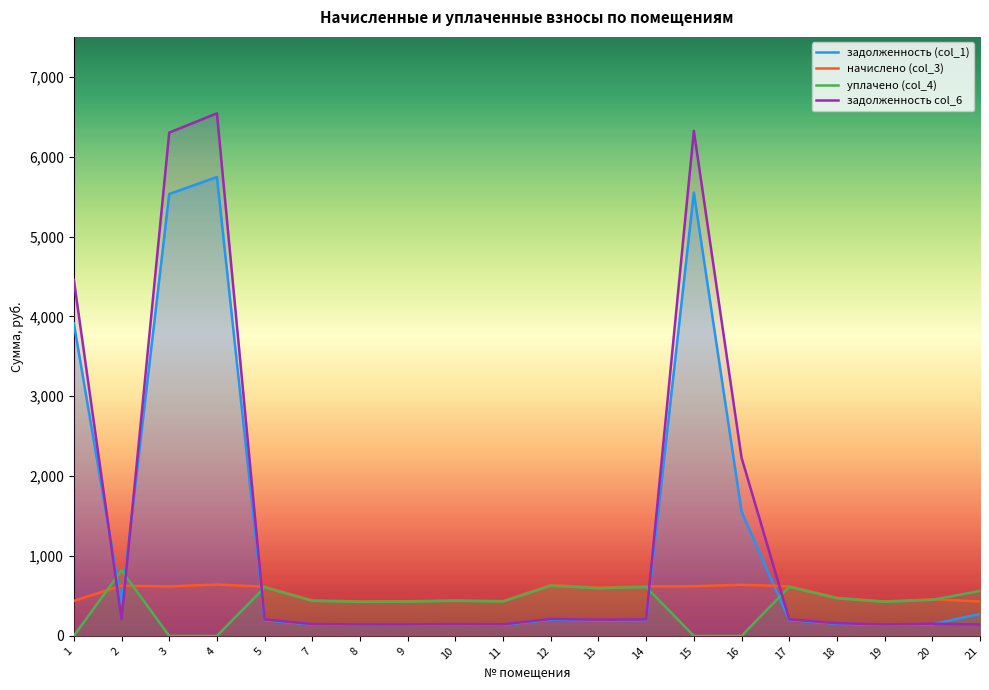

What is the spread (max minus min) of values at 21?

419.4